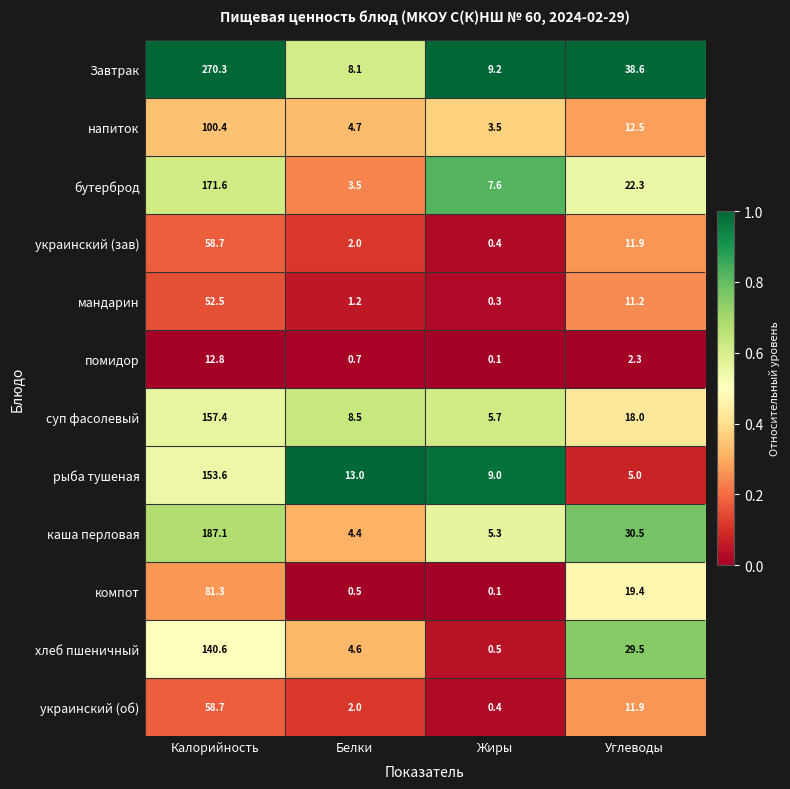

Where does the компот series first go above 19?

Калорийность